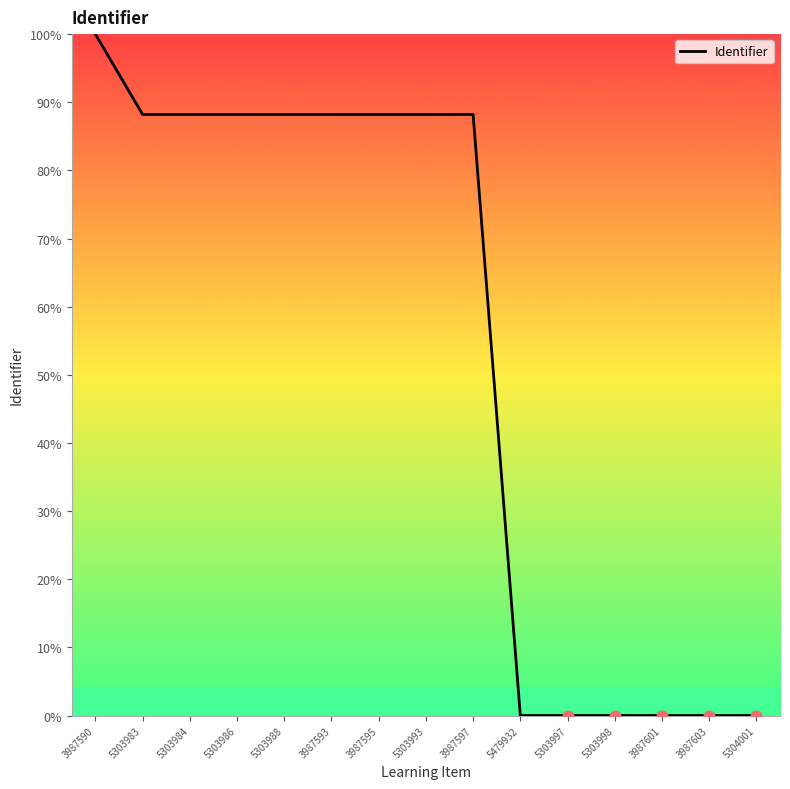

Between 3987603 and 5303984, which is larger?

5303984